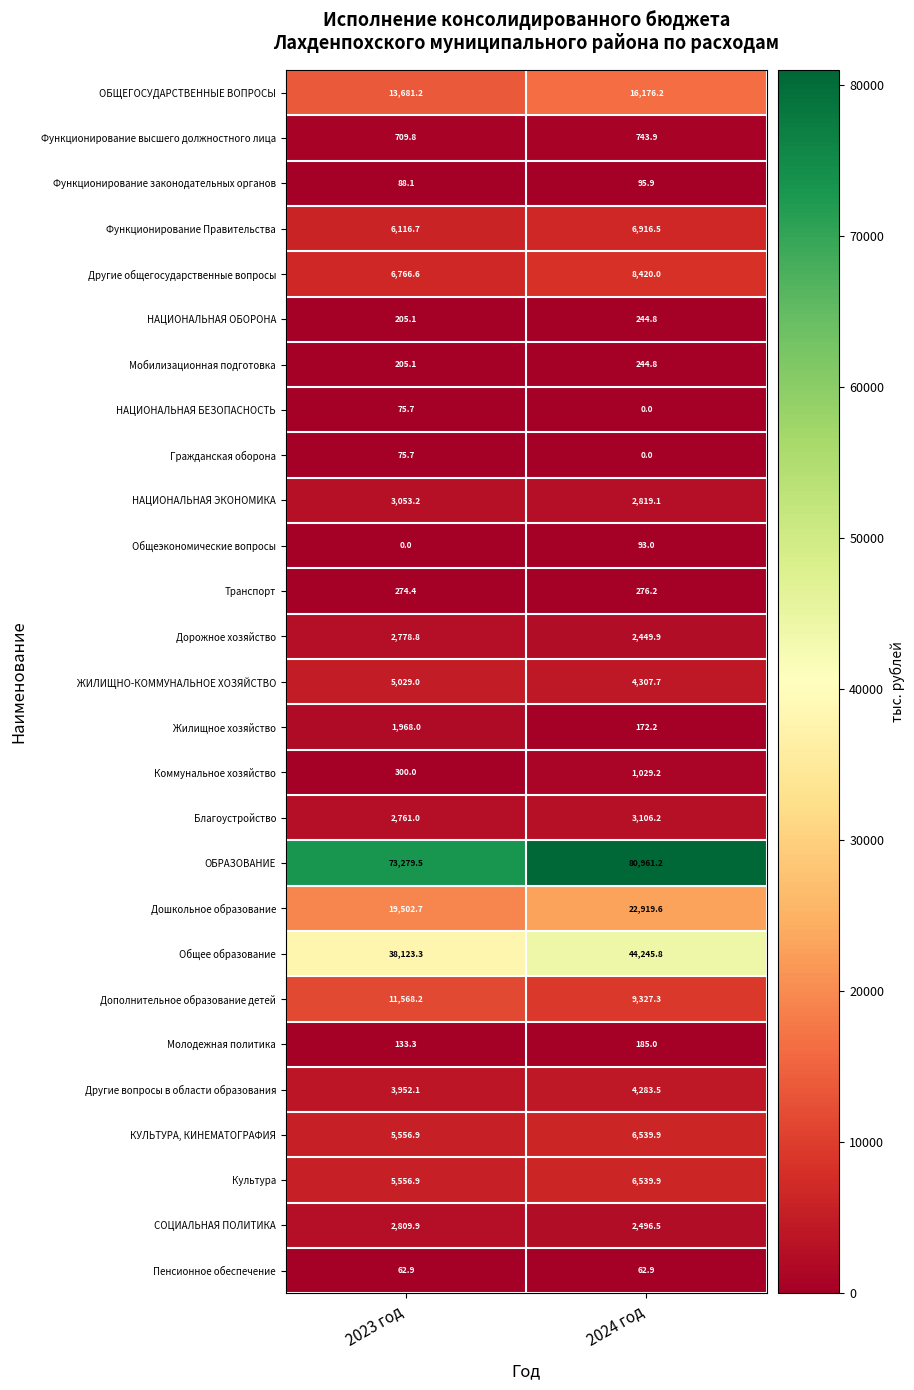

What is the sum of all Дорожное хозяйство values?

5228.7